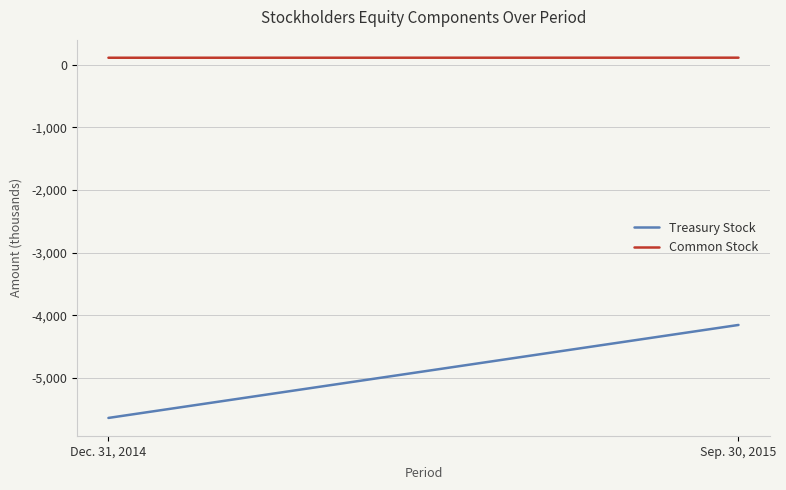

Rank the series at Sep. 30, 2015 from highest to lowest value.

Common Stock, Treasury Stock